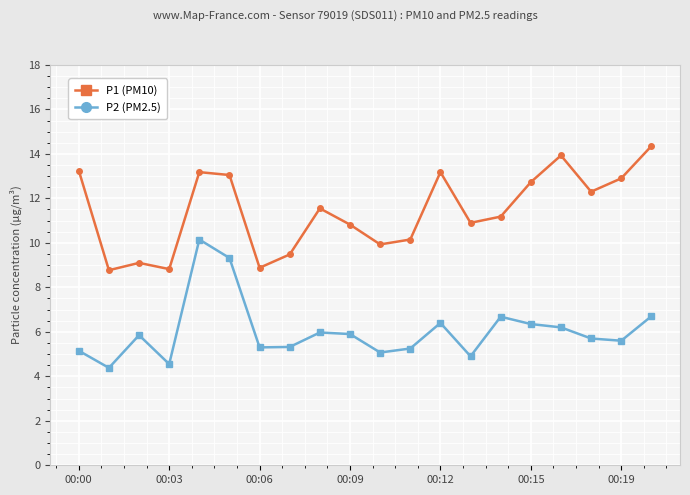

True or false: P2 (PM2.5) and P1 (PM10) intersect in this chart.

False